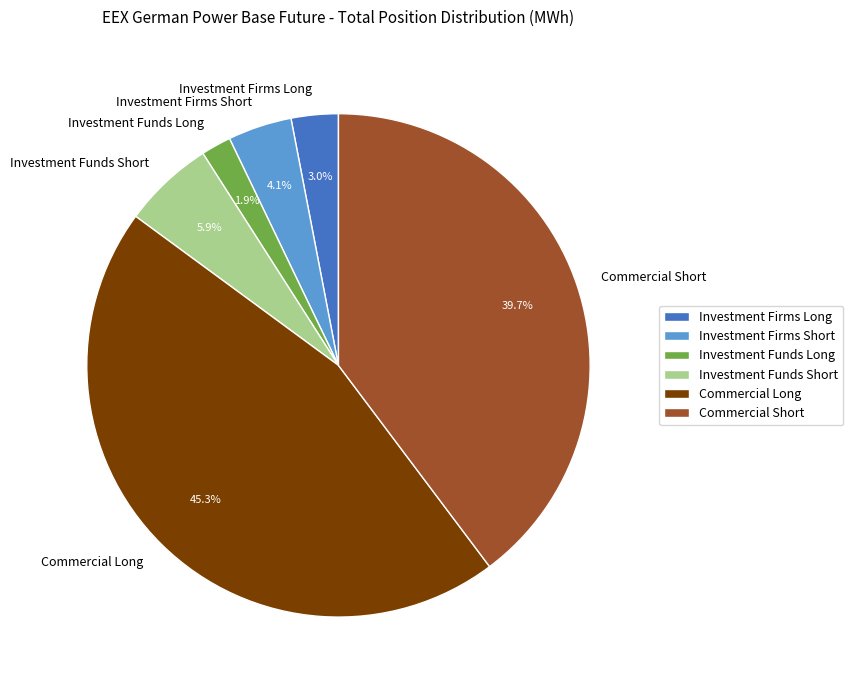

Is there a majority slice in this chart?

No